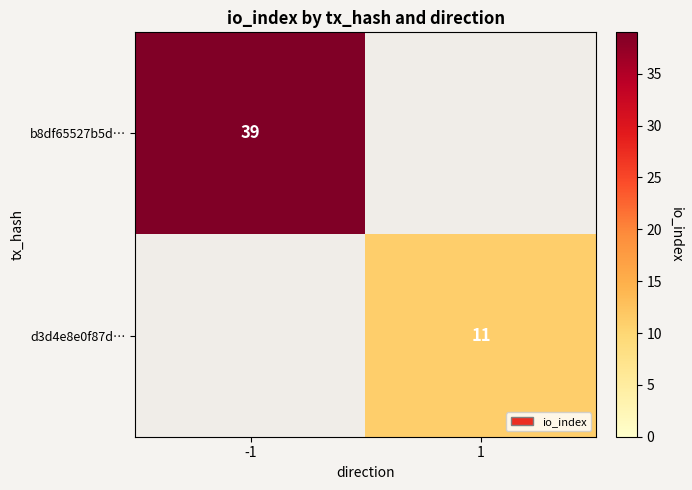

At how many categories does at least one series exceed 20?

1